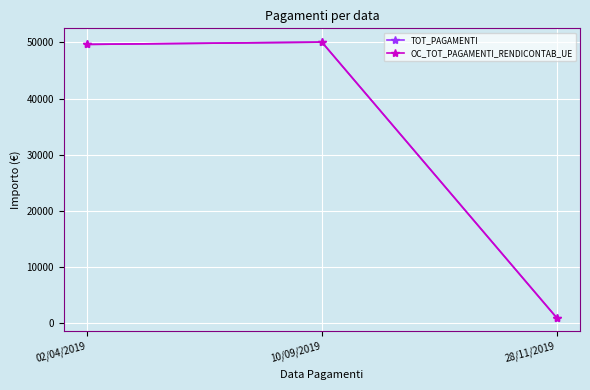

Reading left to right, what are all the values shown in this chart?

TOT_PAGAMENTI: 49646.5	50053.3	1033.9
OC_TOT_PAGAMENTI_RENDICONTAB_UE: 49646.5	50053.3	1033.9